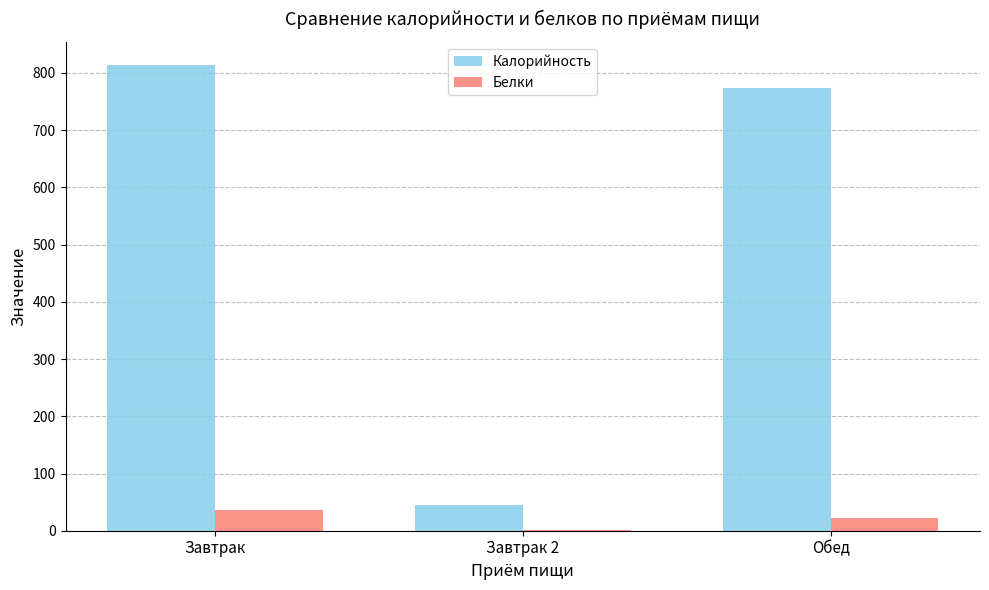

Is it true that Калорийность equals 530.1 at Завтрак?

False